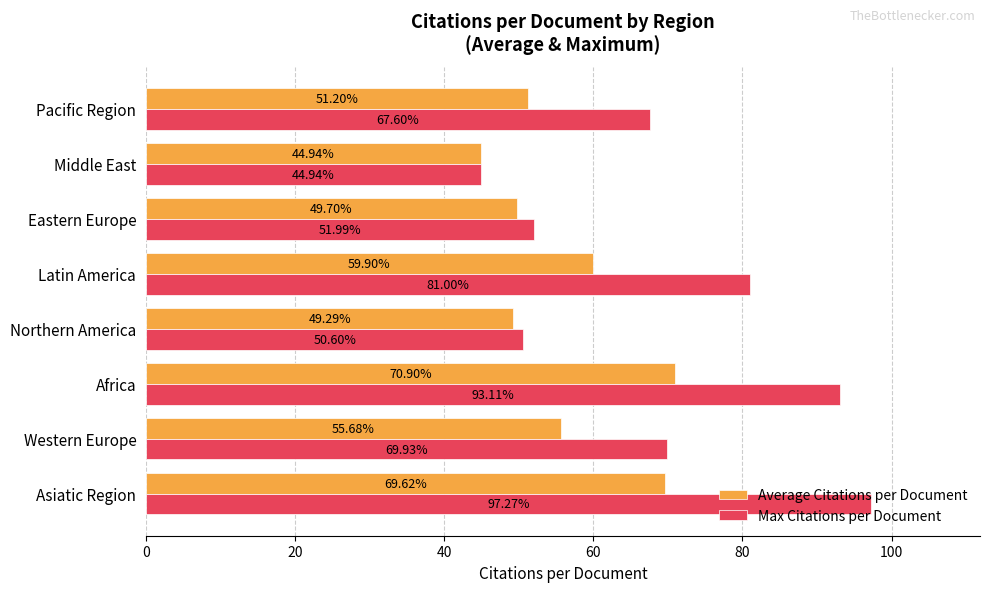

Rank the categories by Max Citations per Document value from highest to lowest.

Asiatic Region, Africa, Latin America, Western Europe, Pacific Region, Eastern Europe, Northern America, Middle East